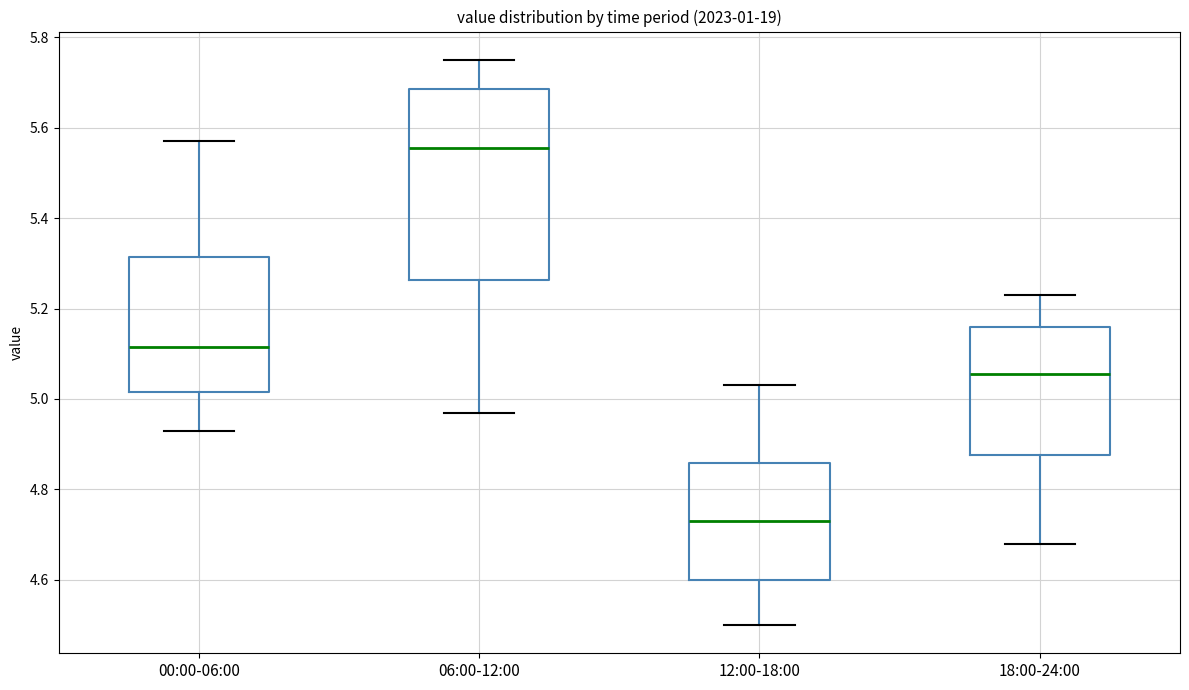

Where does the lower whisker of the box for 18:00-24:00 end on the y-axis? The values are not printed on the chart, so give them approximately, as read against the axis.

4.68